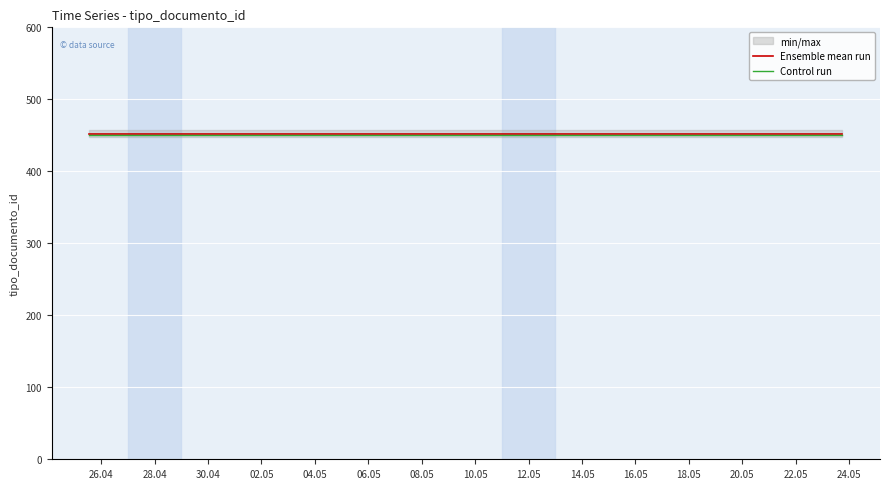

What is the sum of the Ensemble mean run values at 30.04 and 28.04?

904